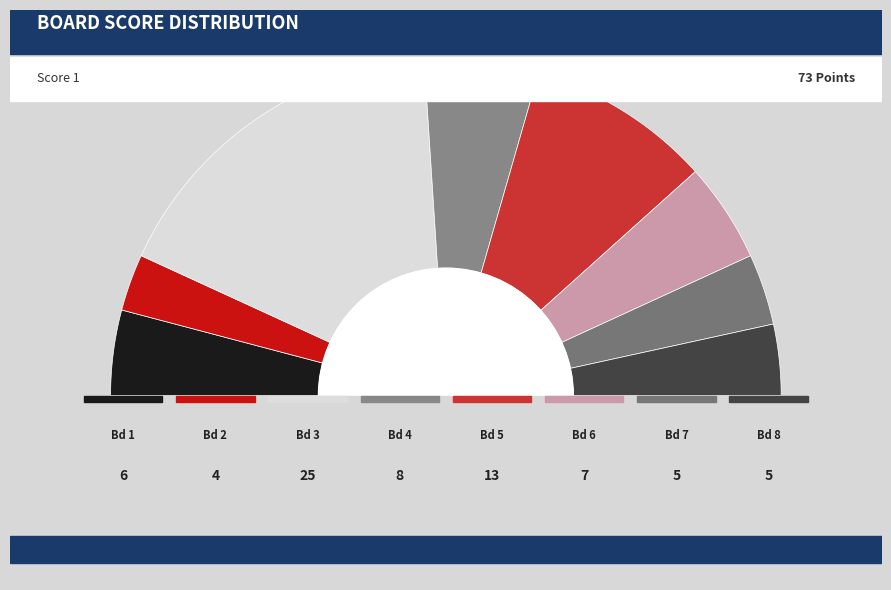

To the nearest percent, what is the average slice percentage?

12%